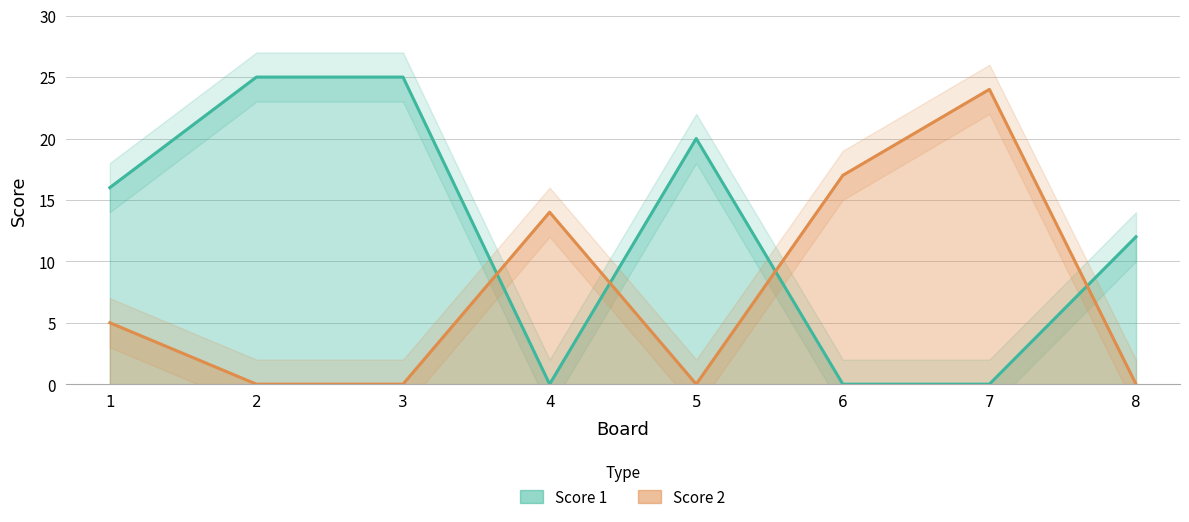

The Score 2 series shows 5 at 1. True or false?

True